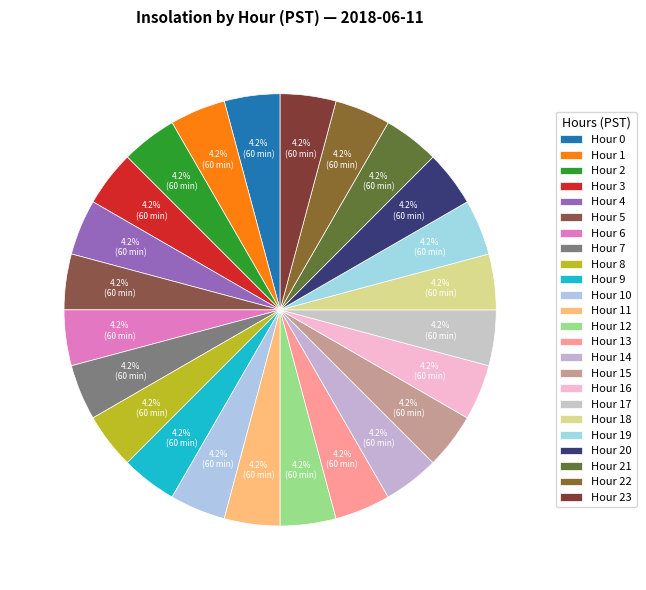

Count the number of slices in the pie.

24